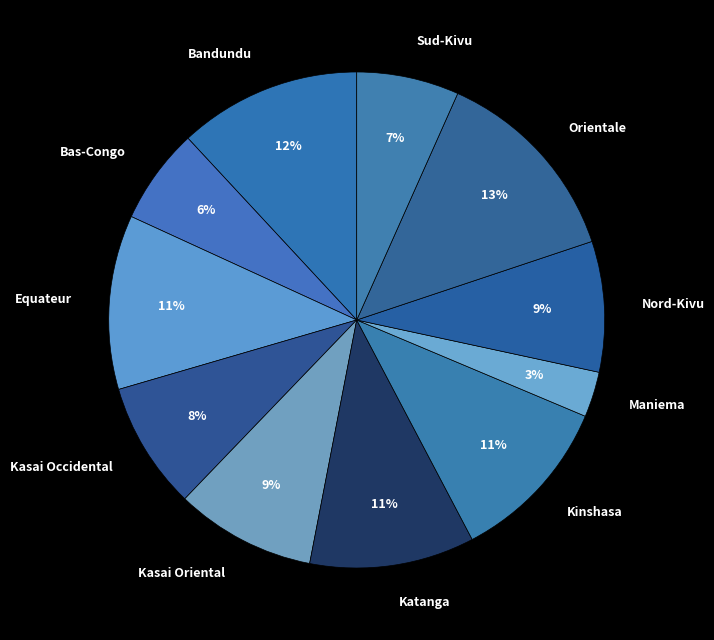

To the nearest percent, what portion does Maniema represent?

3%